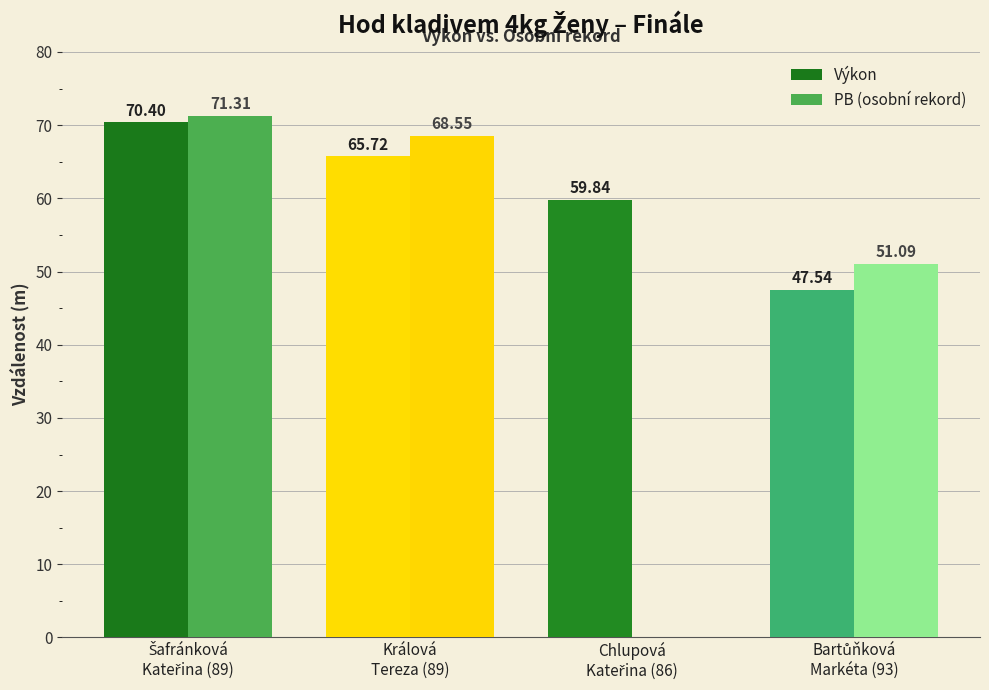

What is the greatest value displayed?

71.3